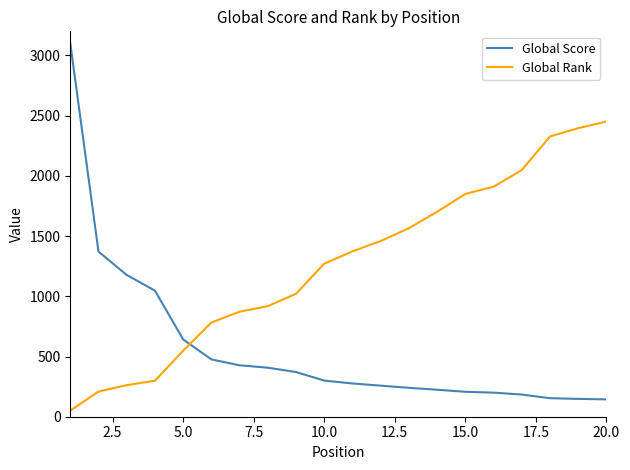

Which series has the largest range (max minus min)?

Global Score